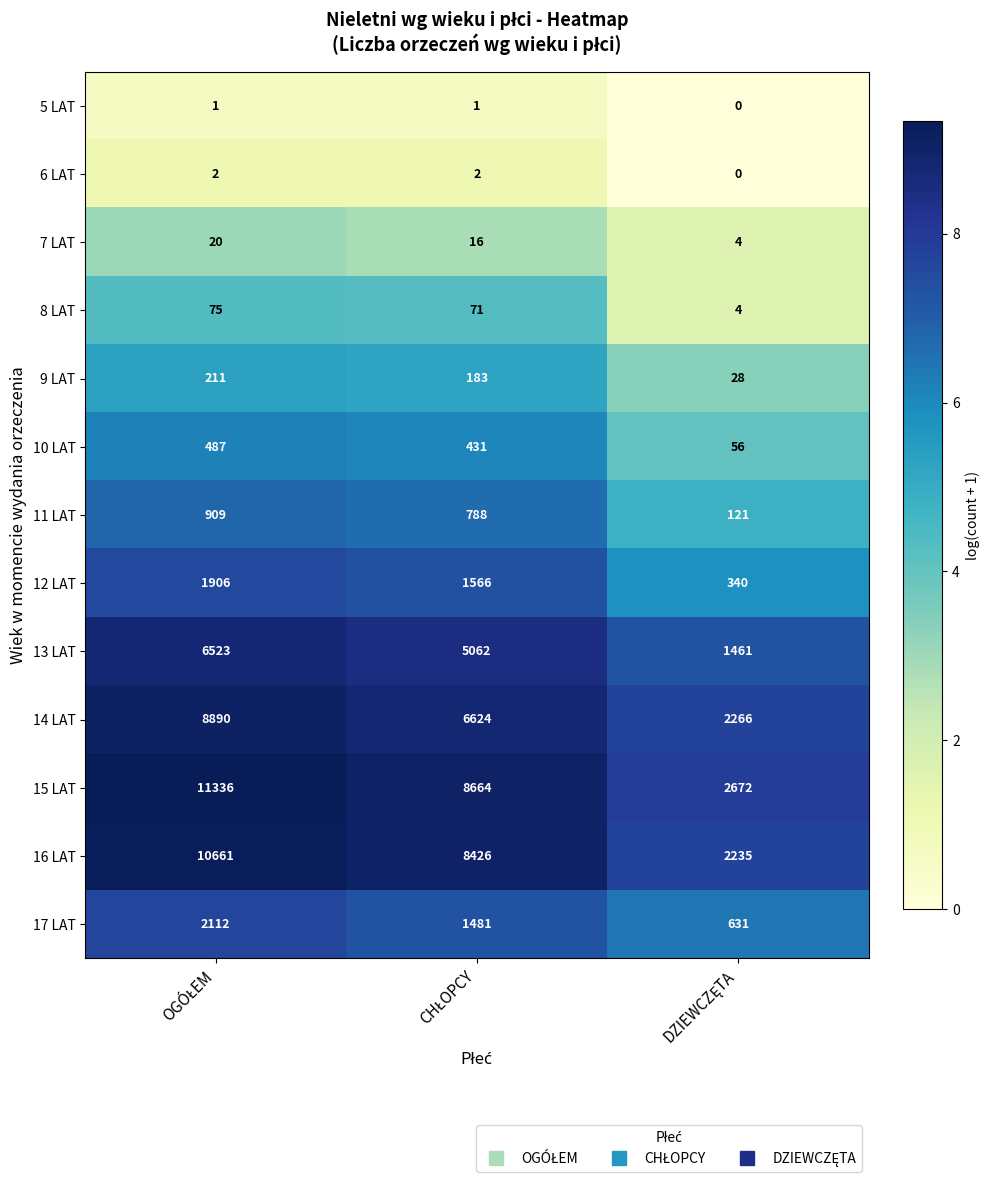

Which series has the largest total across all categories?

15 LAT